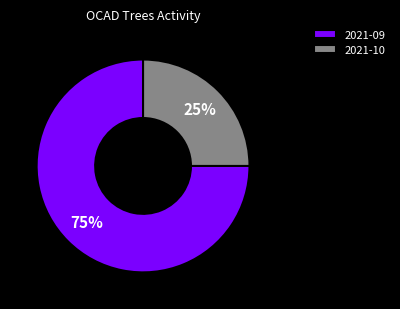

Approximately how many times larger is the value at 2021-10 compared to 2021-09?

0.3